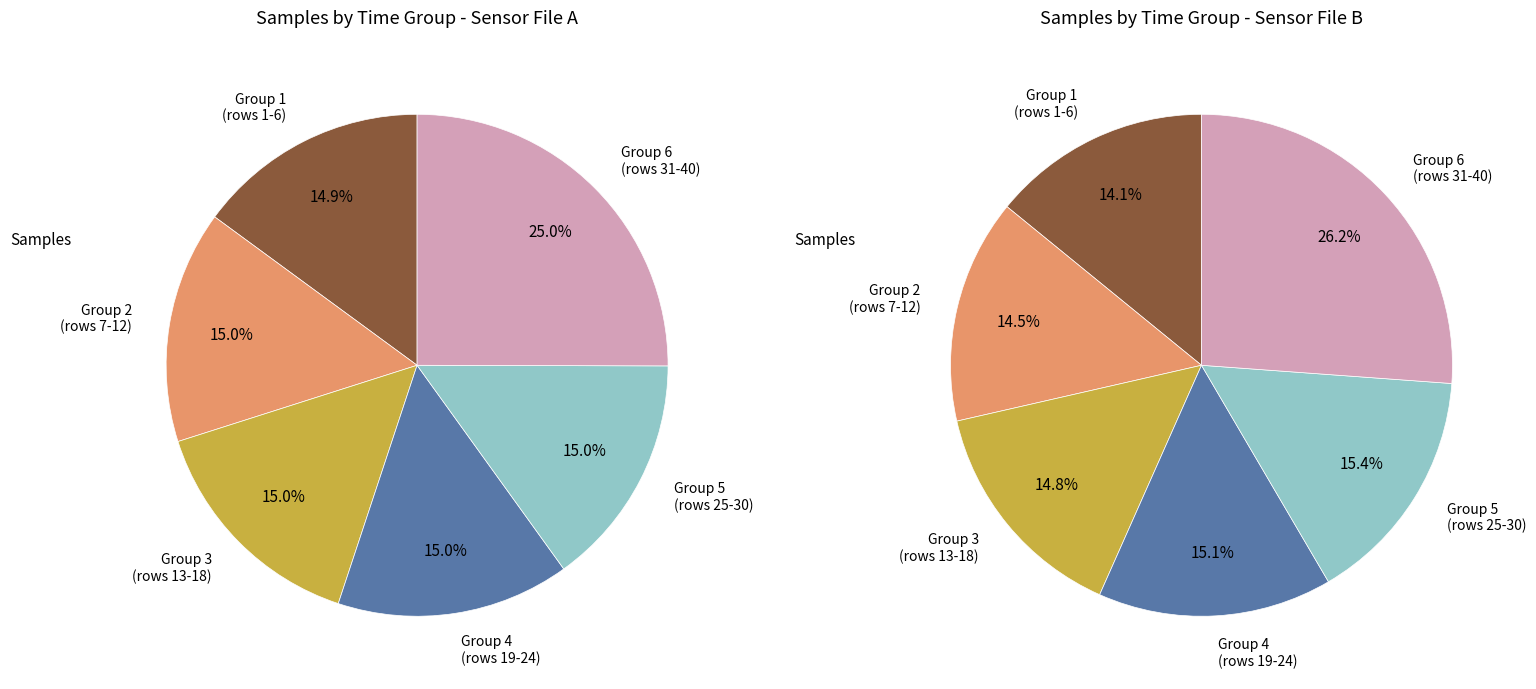

What is the ratio of the value at 29 to the value at 29?

1.0